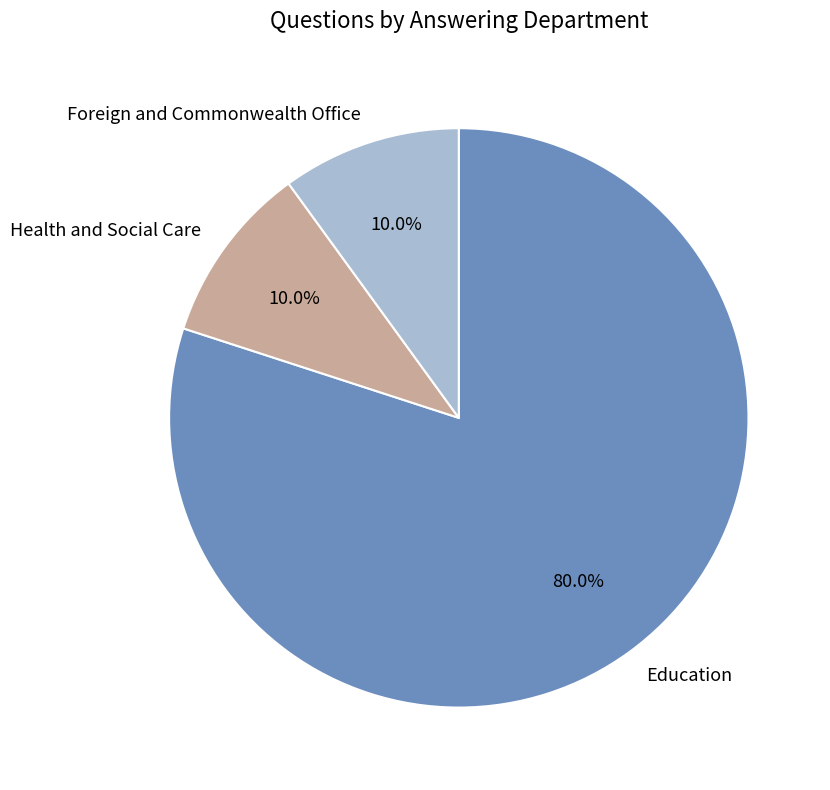

To the nearest percent, what is the difference between the largest and smallest slice percentages?

70%